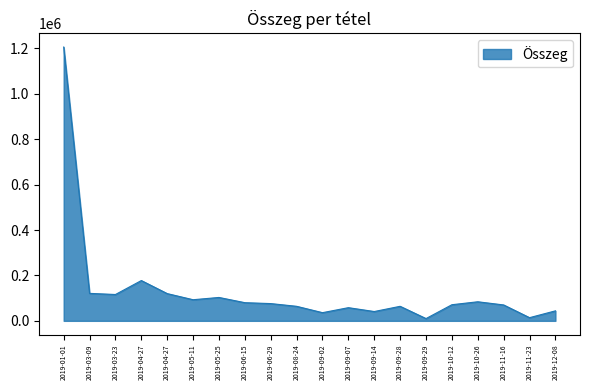

What is the label of the 18th point from the left?

2019-11-16